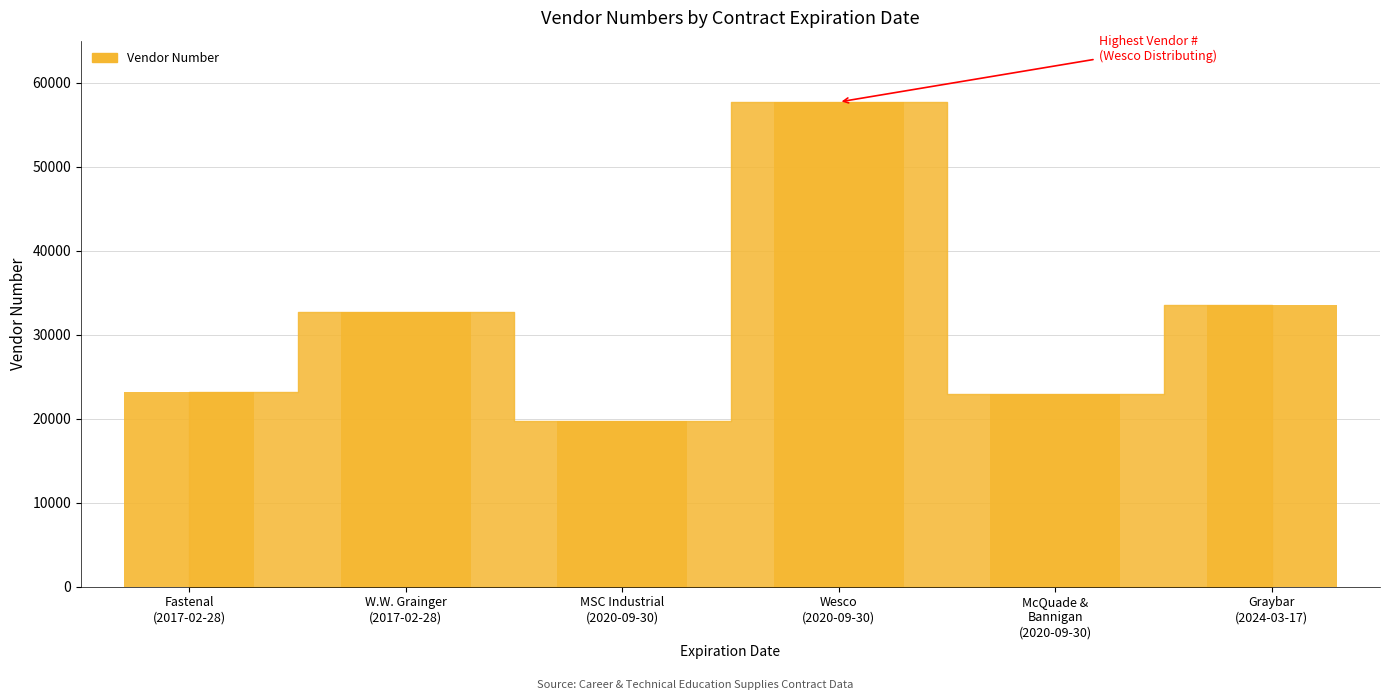

At which label is the value closest to 38696?

2024-03-17